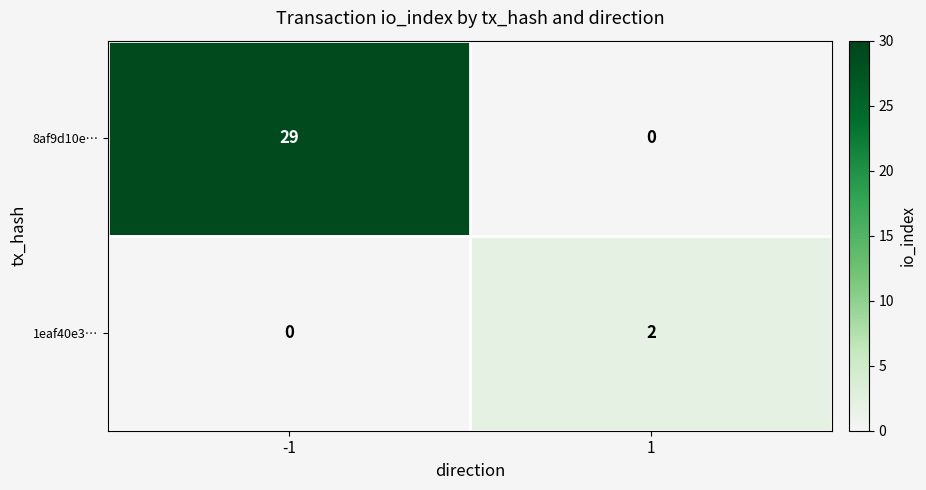

What is the total value across all series at -1?

29